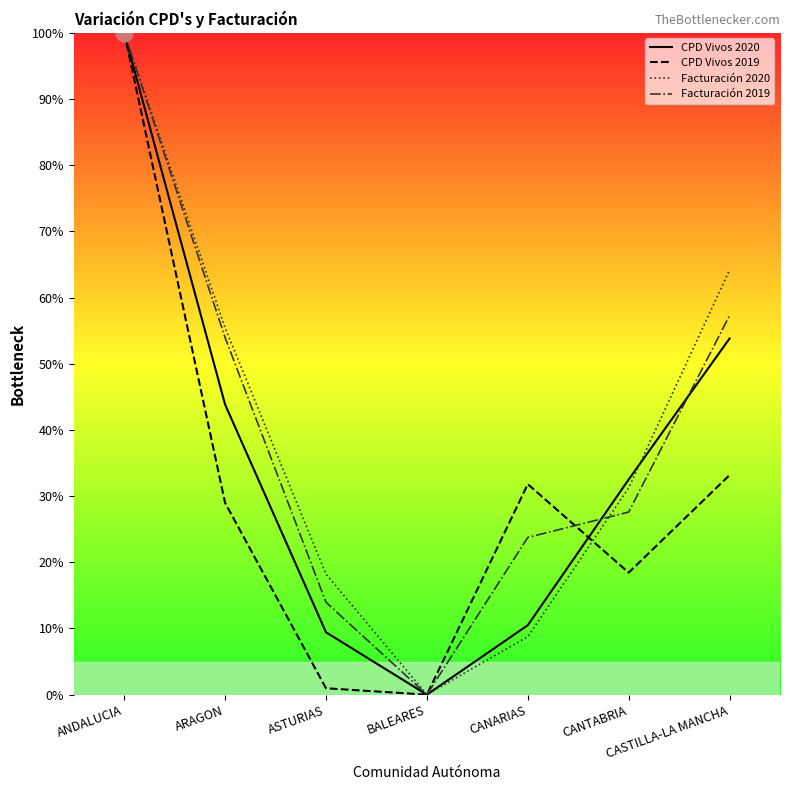

Does the chart have visible grid lines?

No